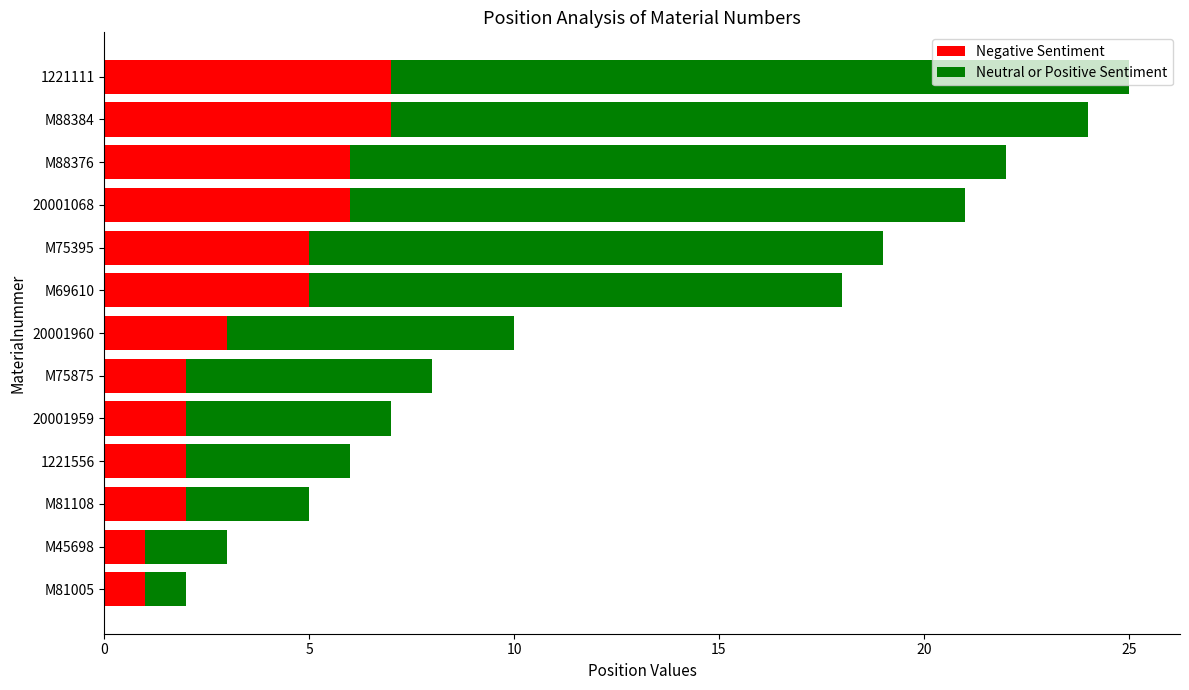

The value of Negative Sentiment at 20001959 is 2. True or false?

True